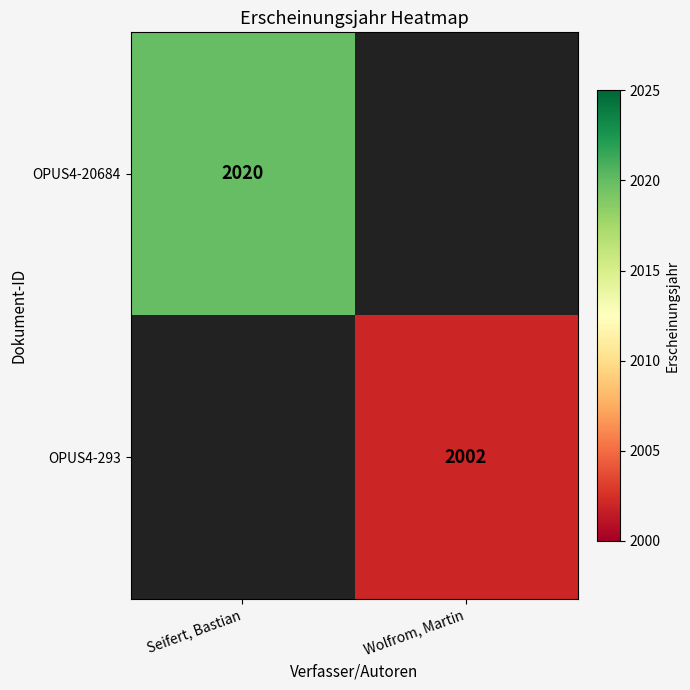

The OPUS4-293 series shows 3040 at Wolfrom, Martin. True or false?

False